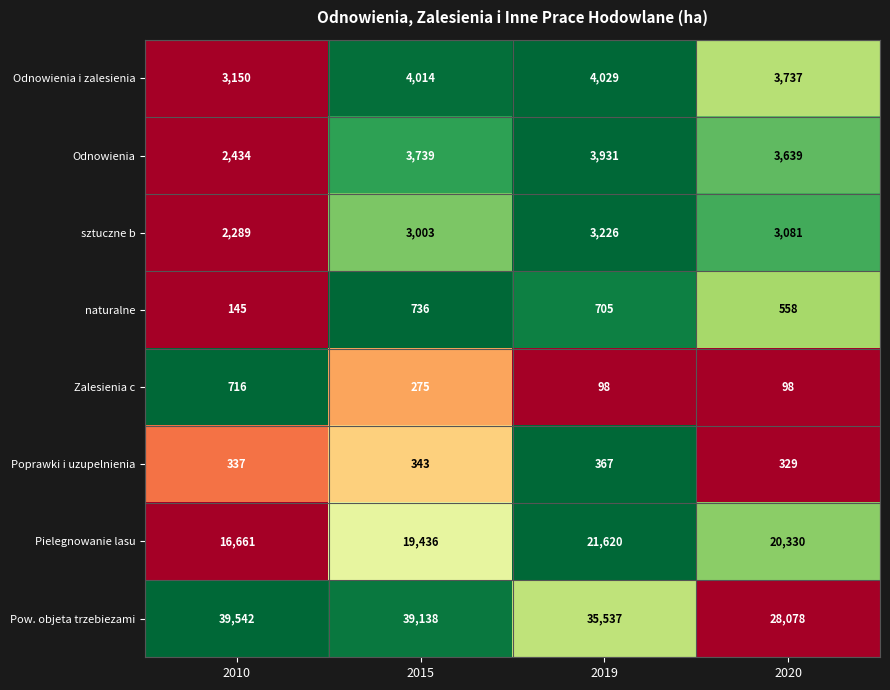

What is the difference between the maximum and minimum values in the Pow. objeta trzebiezami series?

11464